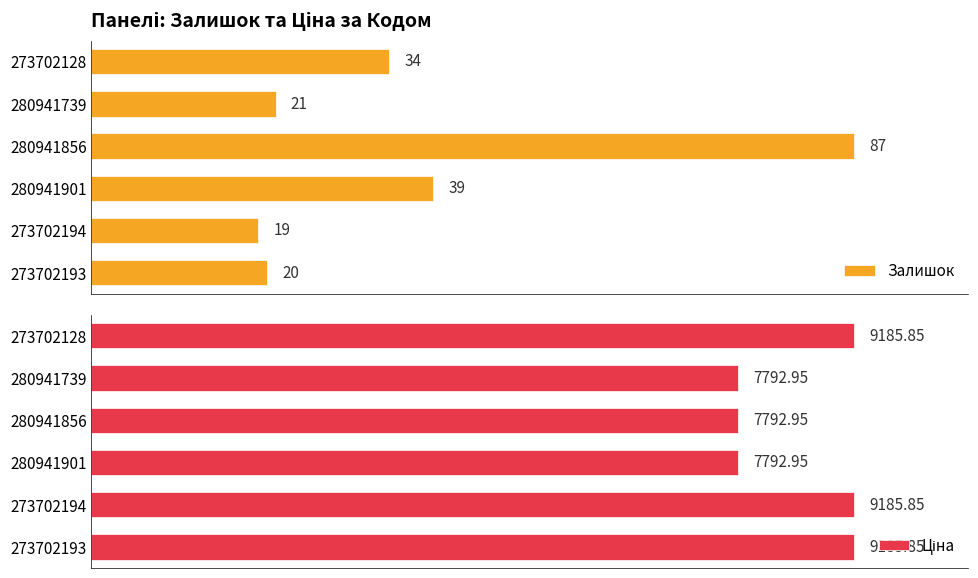

List the labels in order of Залишок value, largest first.

280941856, 280941901, 273702128, 280941739, 273702193, 273702194